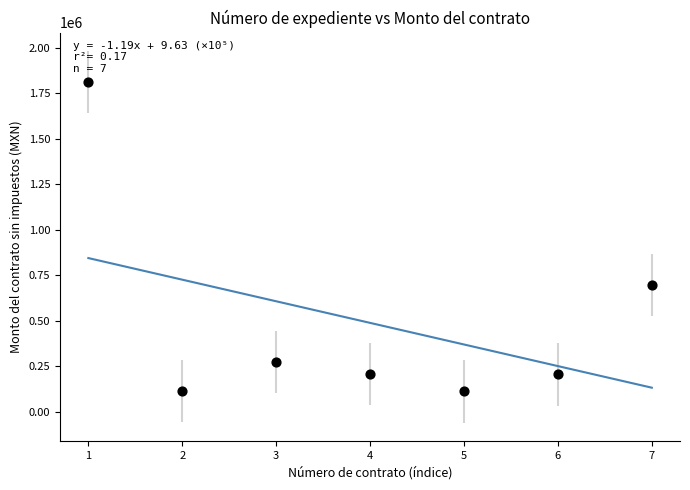

What is the range of X values (max minus min)?

6.0